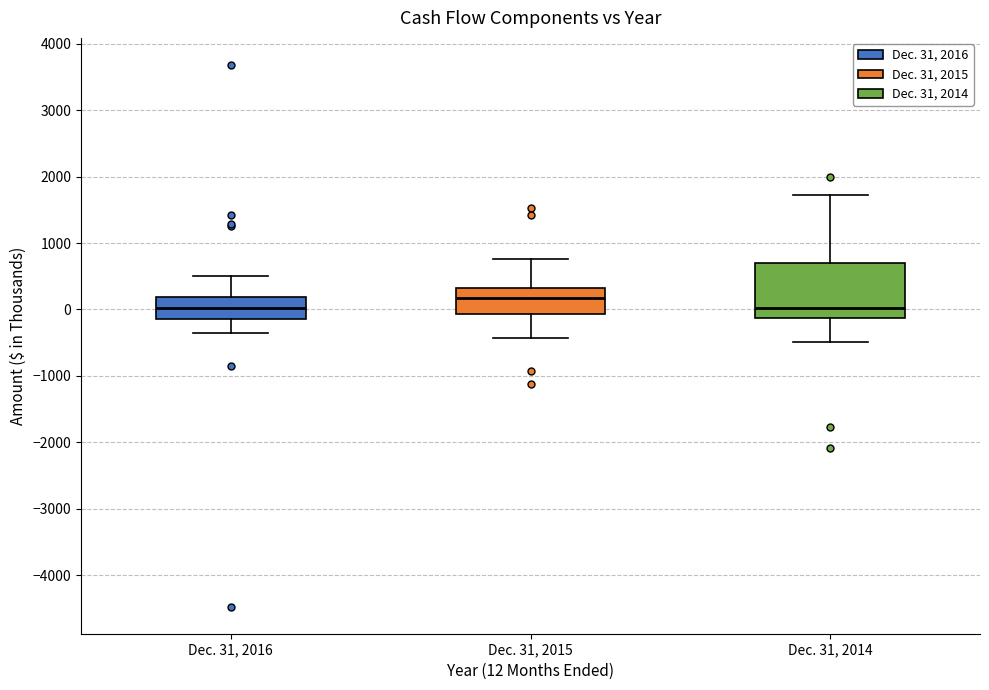

Reading left to right, read every box against the y-axis: the position of its median line, the range the box covers, and the ends of its whiskers. The values are not printed on the chart, so give them approximately, as read against the axis.

Dec. 31, 2016: median 0, box -100 to 200, whiskers -400 to 500
Dec. 31, 2015: median 200, box -100 to 300, whiskers -400 to 800
Dec. 31, 2014: median 0, box -100 to 700, whiskers -500 to 1700